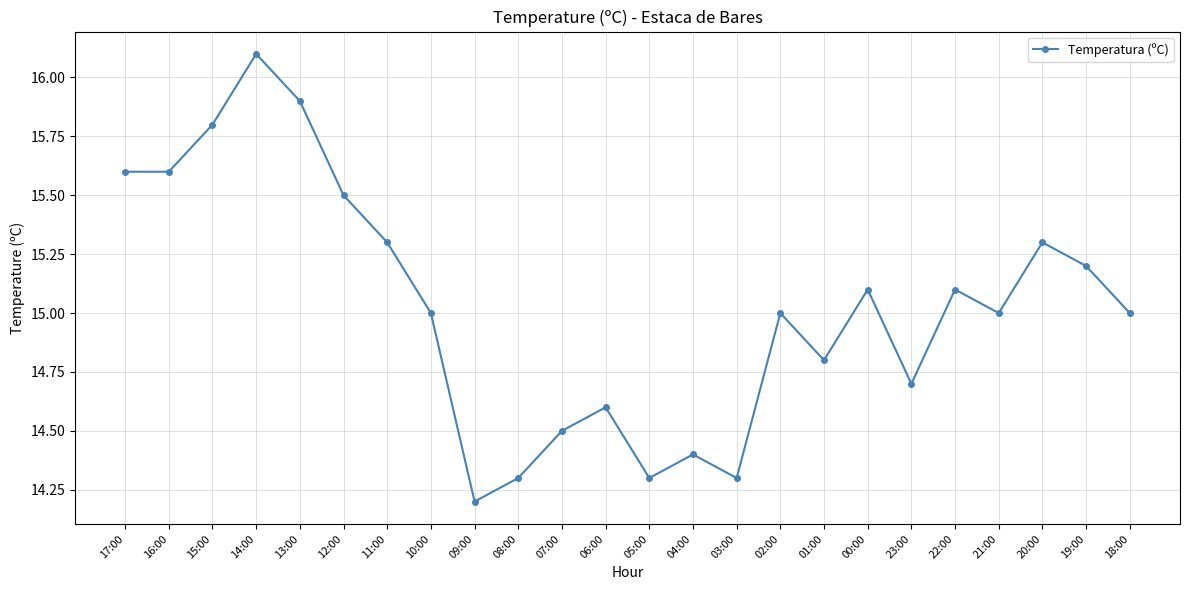

How many lines are shown in the chart?

1